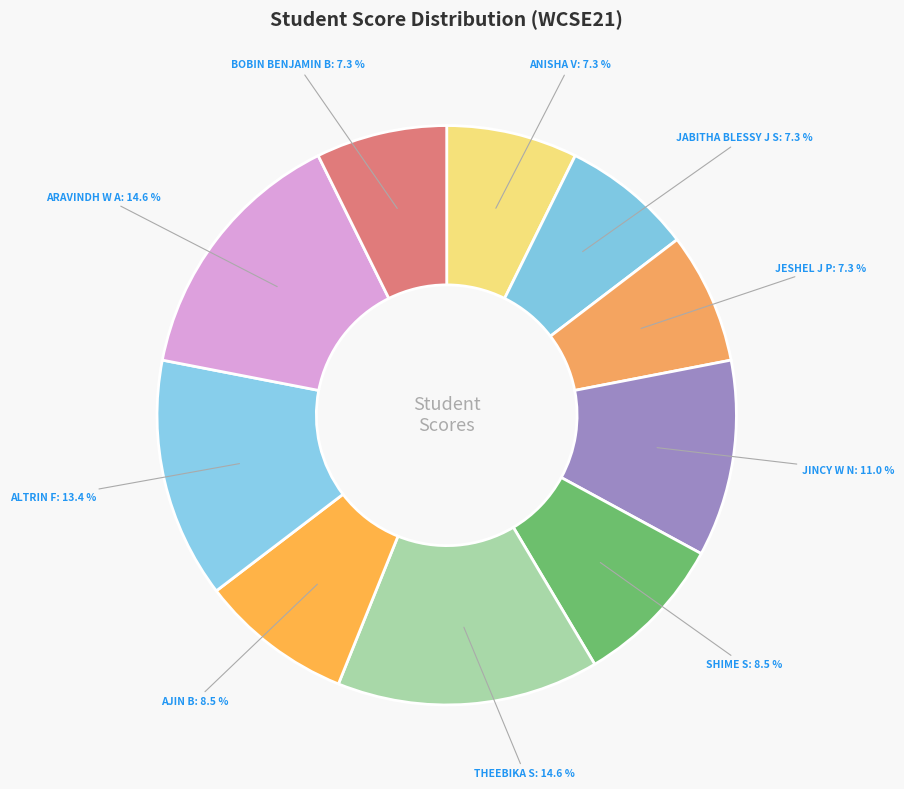

Between SHIME S and ALTRIN F, which is larger?

ALTRIN F